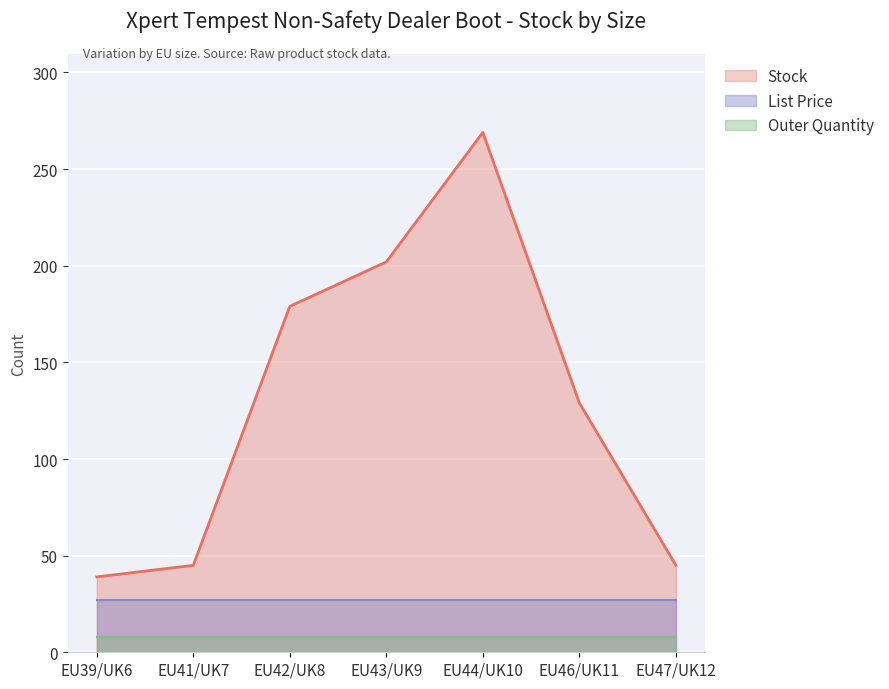

True or false: Stock and List Price intersect in this chart.

False